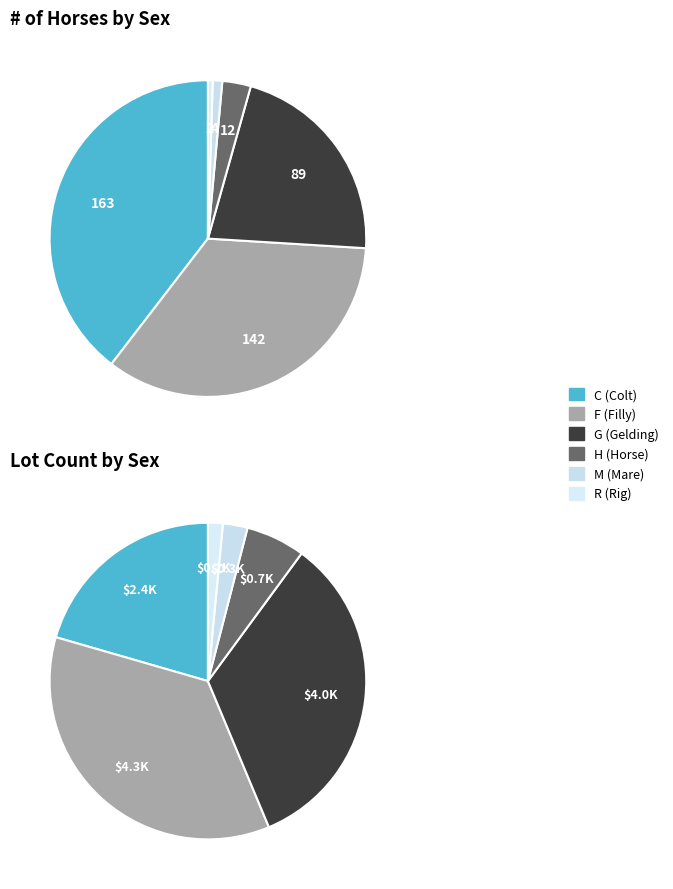

What portion of the pie excludes M?

99.0%